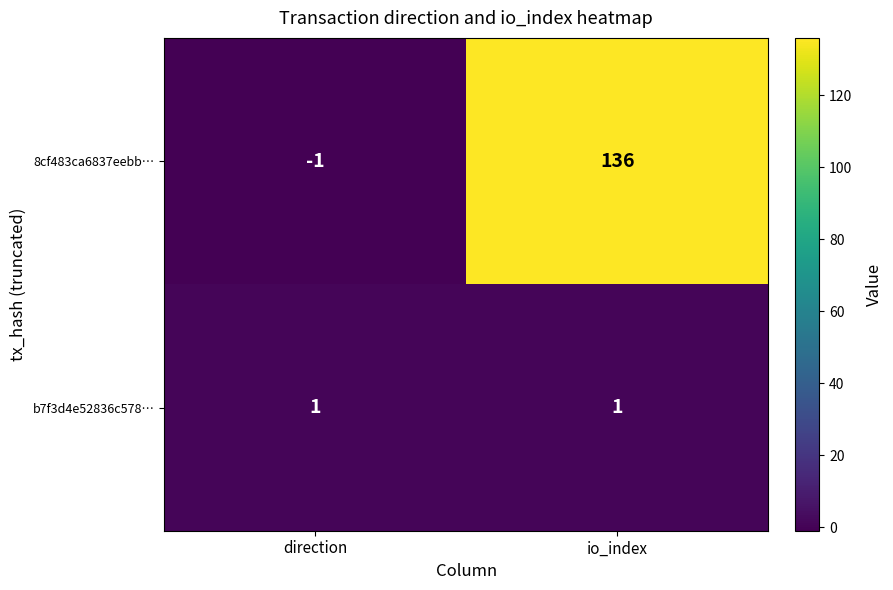

How many data points does each series have?

2